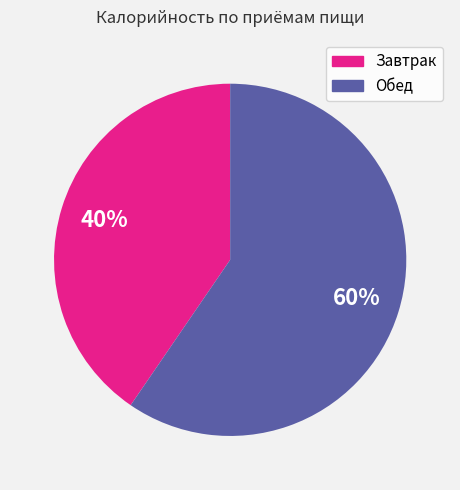

Which category has the smallest portion of the pie?

Завтрак